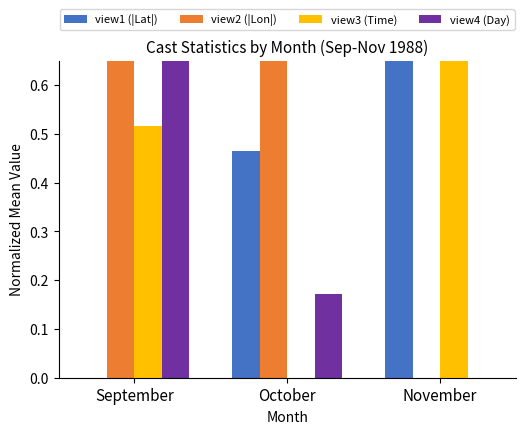

Which series has the largest total across all categories?

view2 (|Lon|)